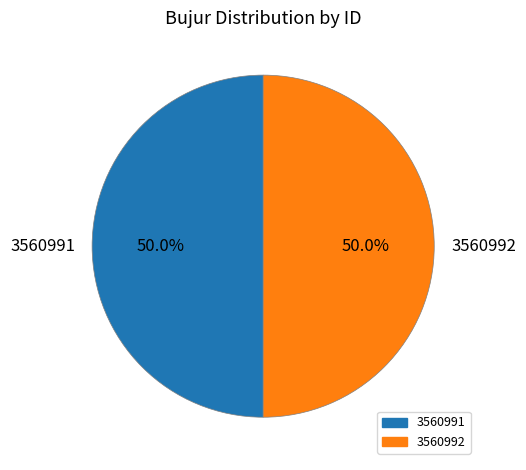

What is the total percentage of 3560991 and 3560992?

100.0%